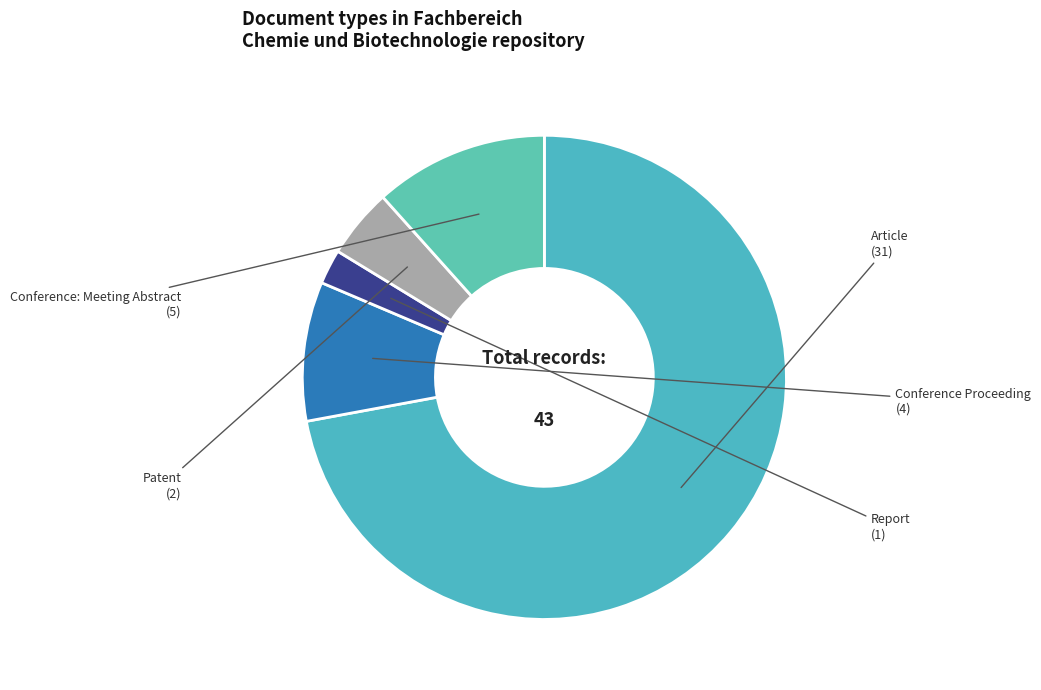

Rank the categories by value from highest to lowest.

Article, Conference: Meeting Abstract, Conference Proceeding, Patent, Report